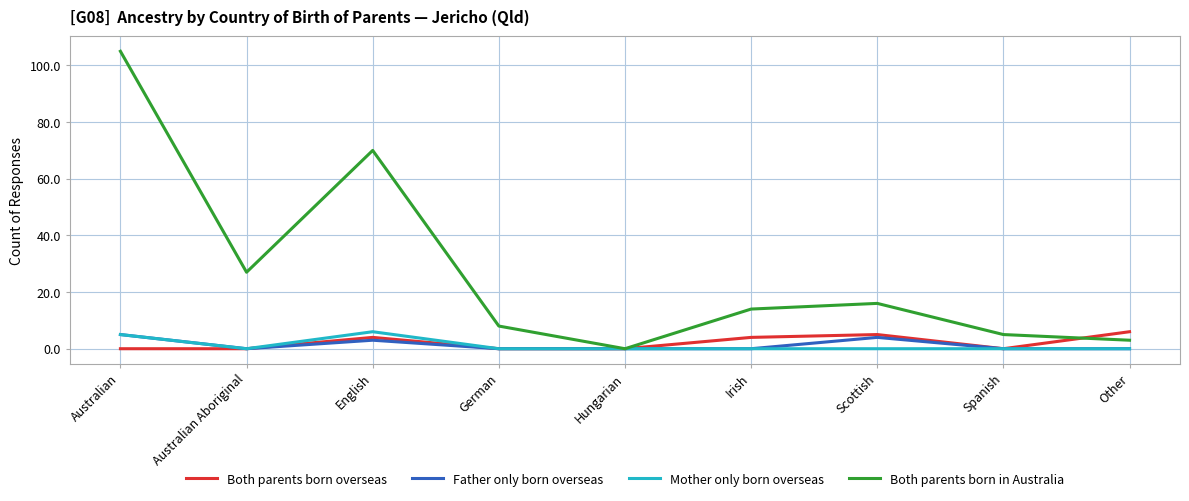

Does the chart display data point markers on the line(s)?

No